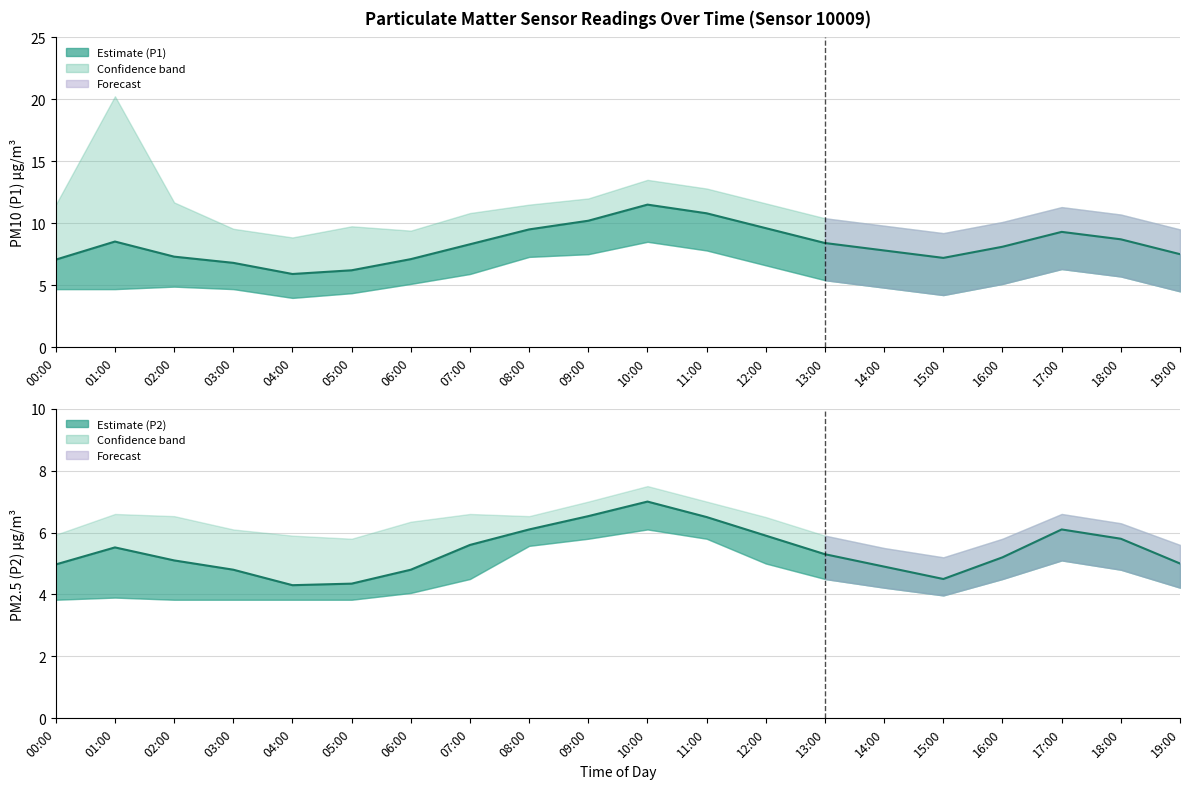

True or false: P1_upper has more than 2 interior local peaks.

True